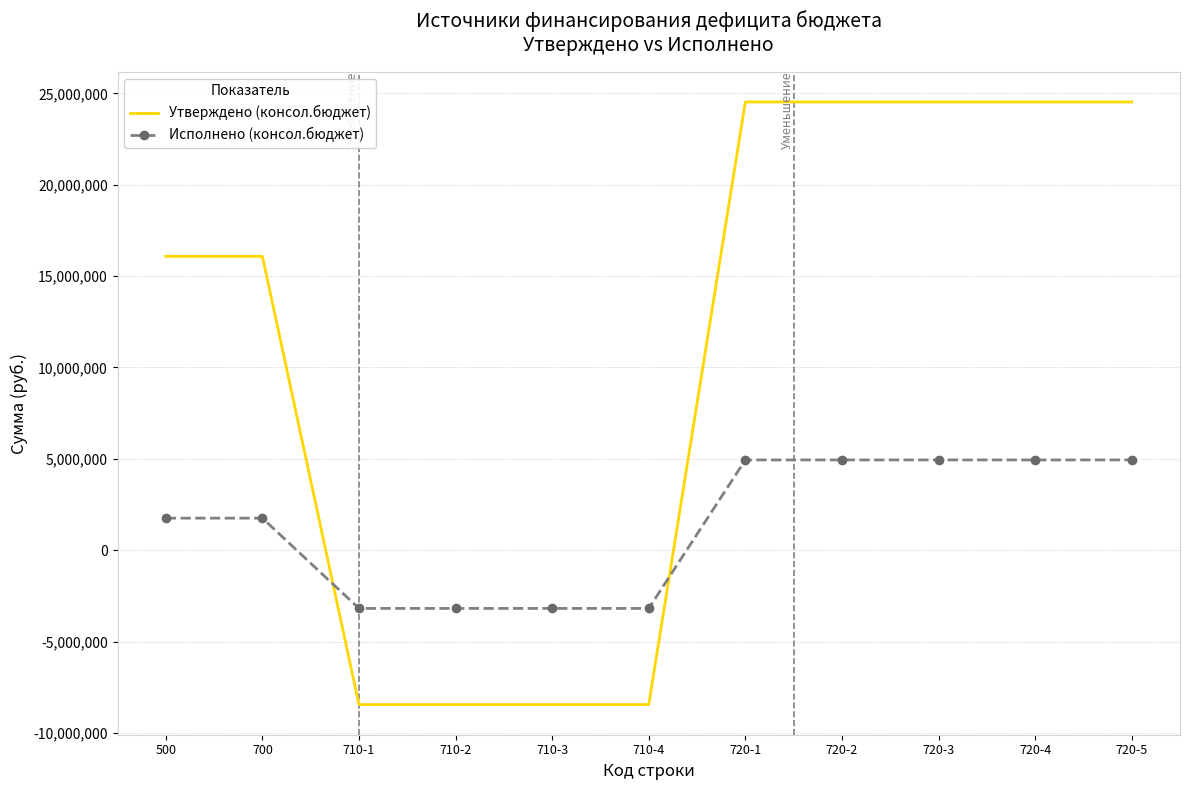

Rank the series by their average value, from highest to lowest.

Утверждено (консол.бюджет), Исполнено (консол.бюджет)